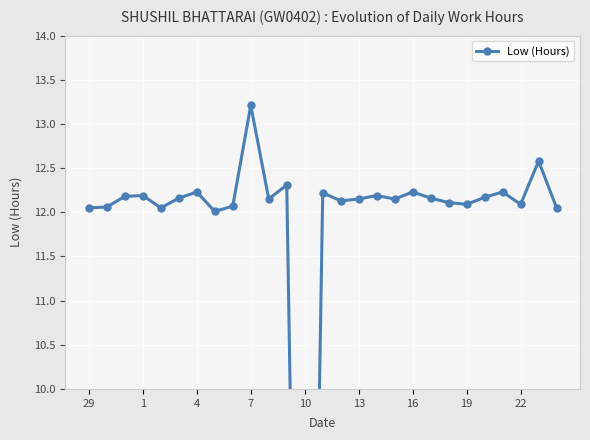

How many categories are shown in the chart?

27